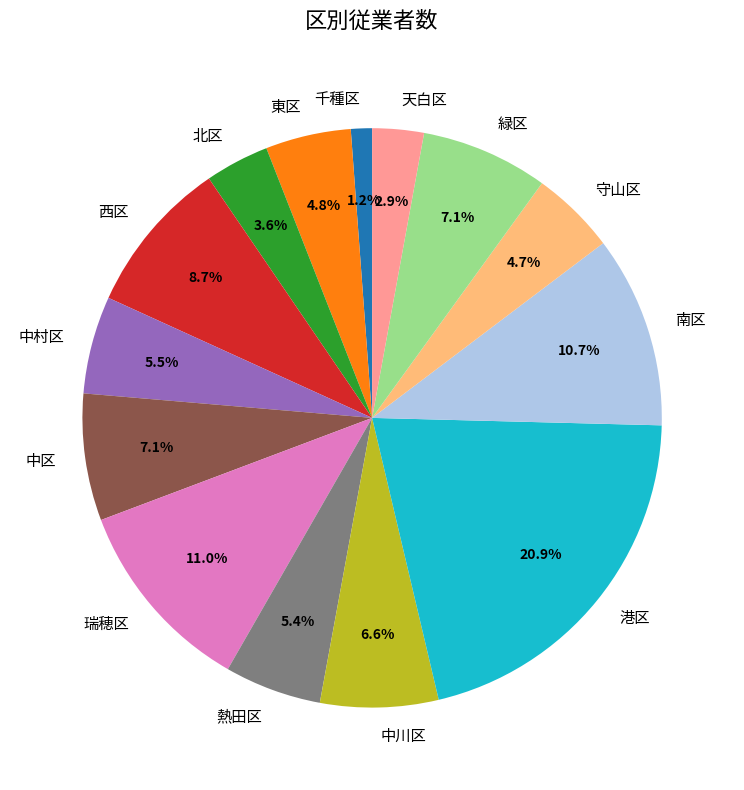

Is it true that 中区 is 1% of the pie?

False